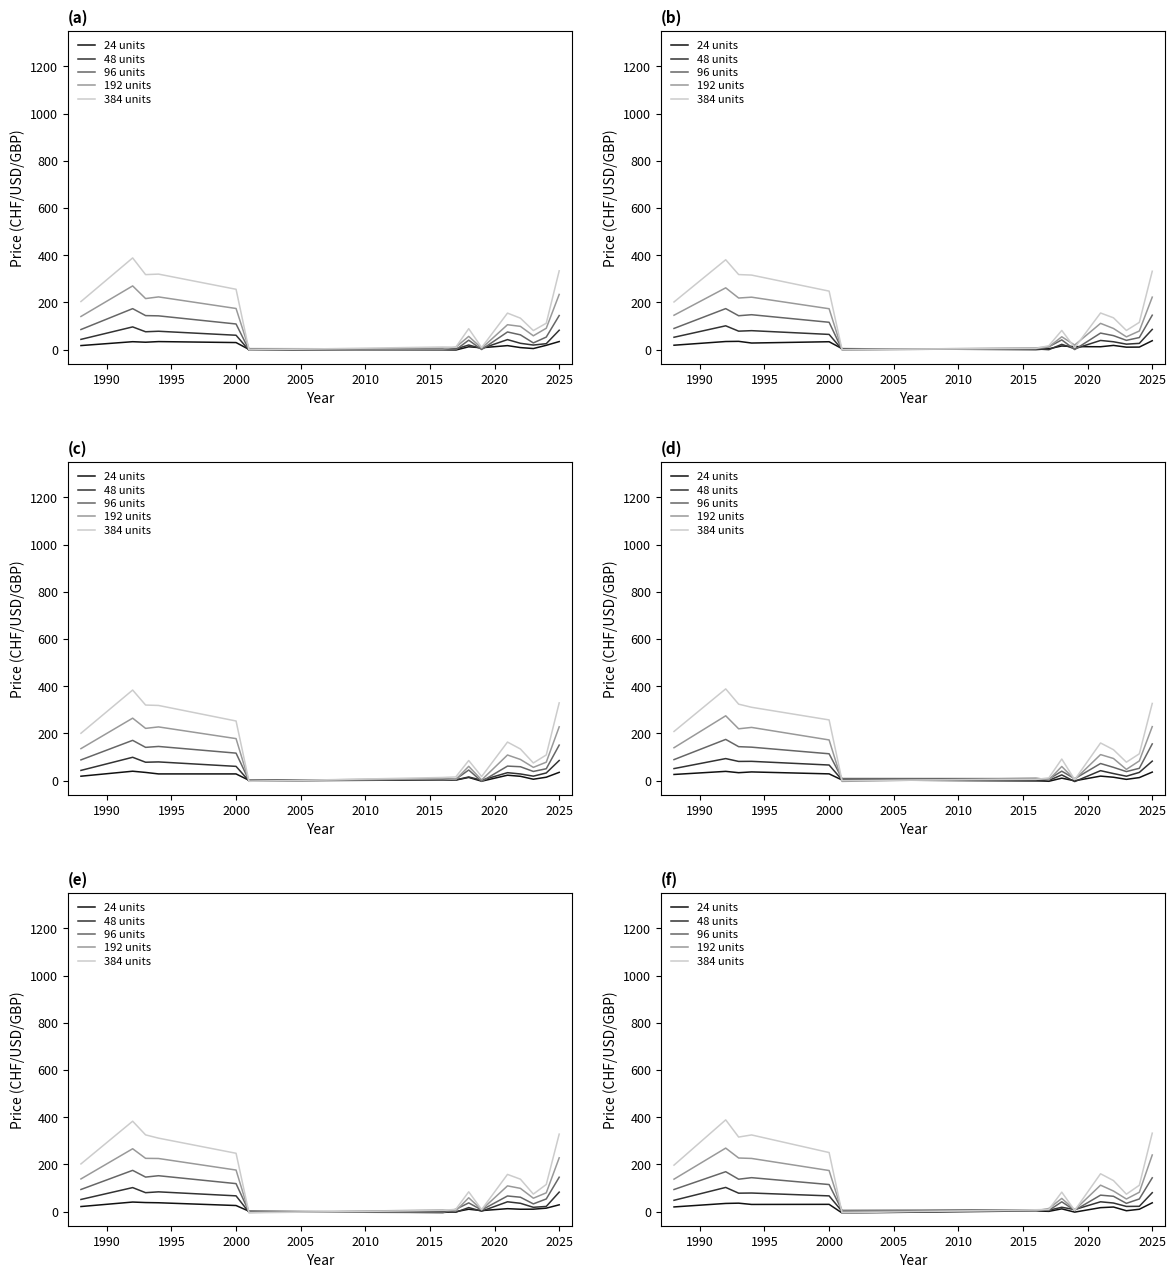

Reading right to left, extract all data points from this chart.

24 units: 37.2	9.8	3.5	19.3	16.6	-2.3	11.5	0.9	2.9	-5.9	30.6	30.2	35.6	34.5	19.7
48 units: 80.0	22.3	21.8	36.3	41.4	8.5	18.3	5.5	7.0	0.9	66.5	78.6	78.0	102.3	47.7
96 units: 143.0	53.4	34.8	64.8	69.6	5.4	41.4	4.9	7.3	5.0	114.6	143.7	137.2	169.0	93.5
192 units: 239.9	81.9	53.2	87.1	111.9	7.1	55.8	13.1	3.2	1.1	174.0	225.2	227.1	269.0	137.3
384 units: 332.4	111.5	73.7	131.3	160.3	4.9	82.3	9.2	7.7	-5.1	250.2	324.8	315.9	388.7	196.9